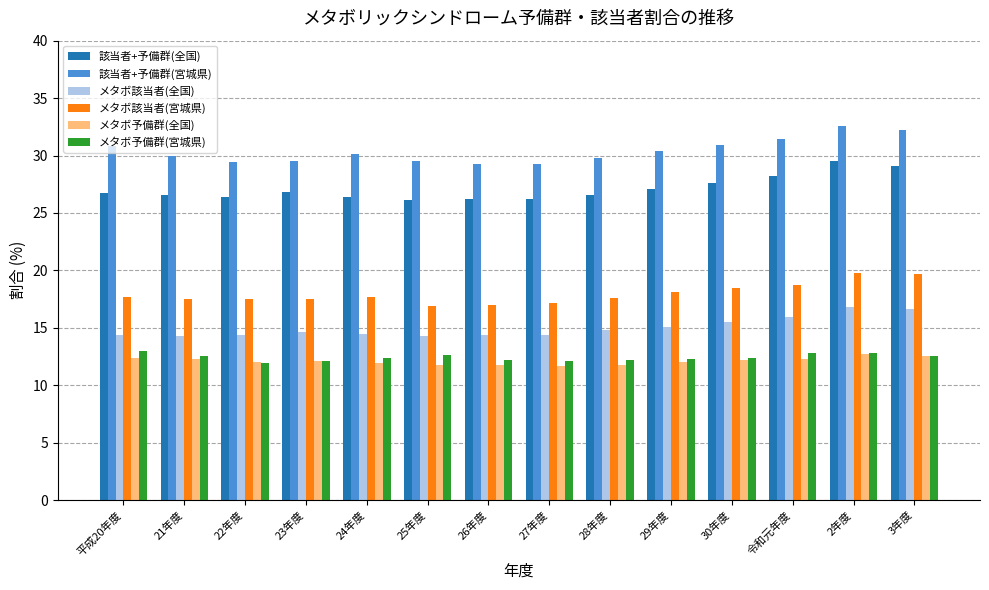

What is the spread (max minus min) of values at 3年度?

19.7